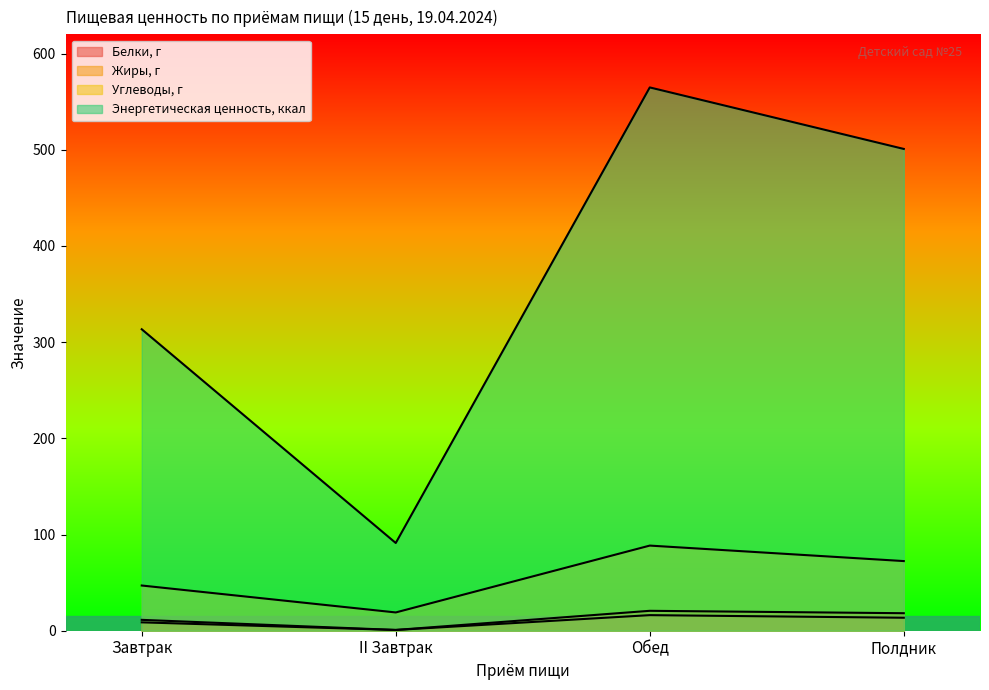

Does the chart have visible grid lines?

No